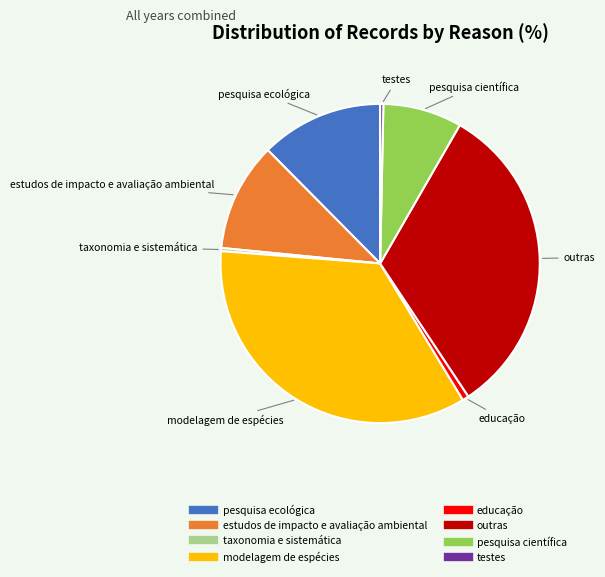

Is it true that modelagem de espécies is 35% of the pie?

True